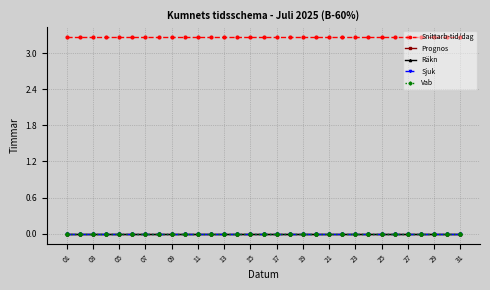

Does the chart have visible grid lines?

Yes